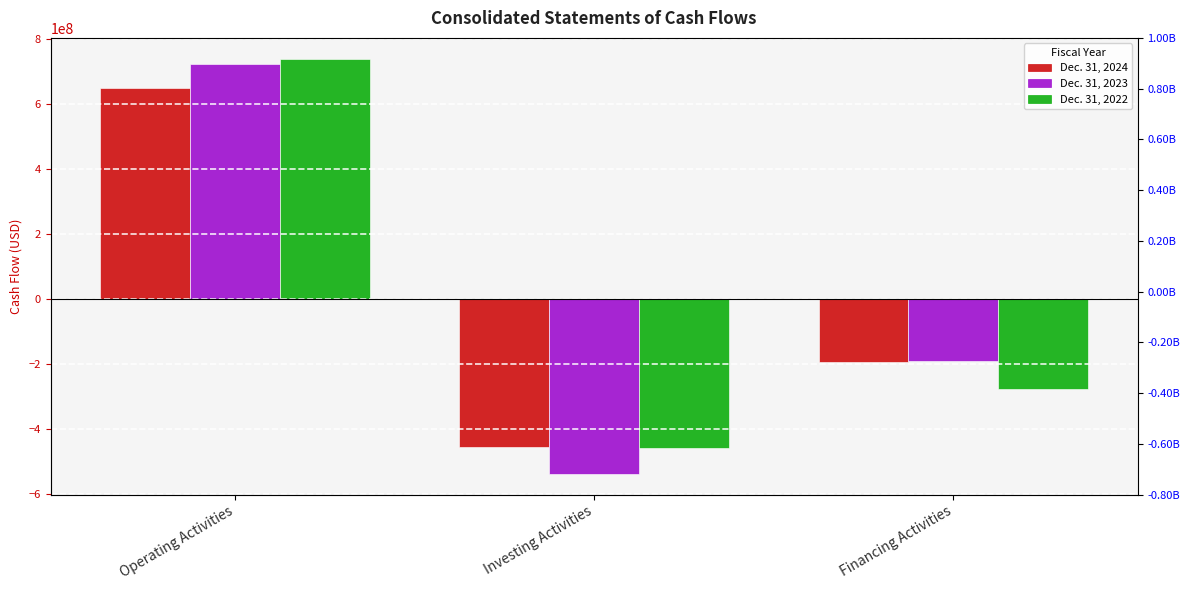

Reading right to left, what are all the values shown in this chart?

Dec. 31, 2024: -194496000	-455993000	650033000
Dec. 31, 2023: -191284000	-537227000	723181000
Dec. 31, 2022: -276783000	-458295000	739077000